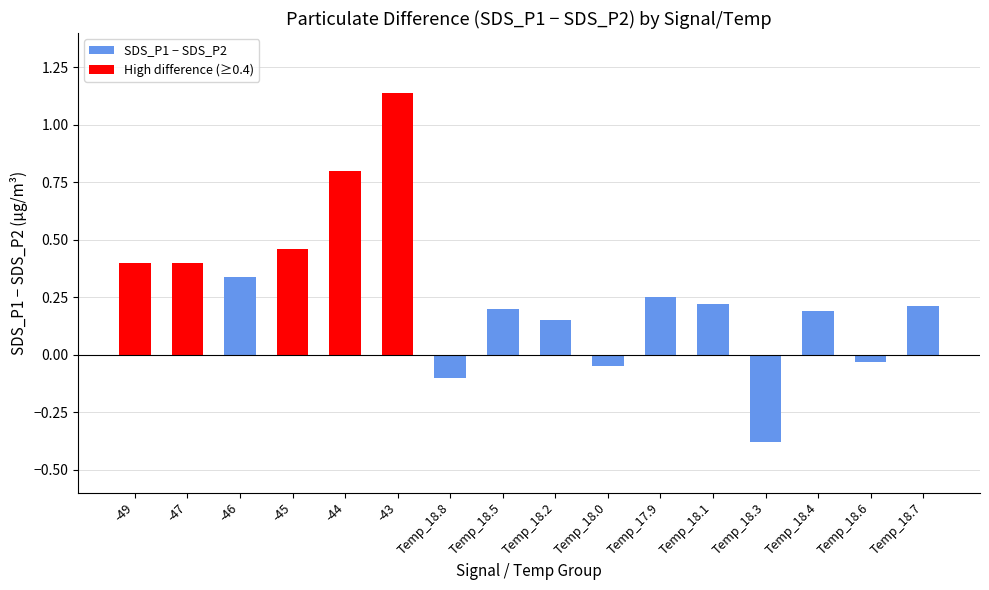

What is the label of the 2nd bar from the left?

-47